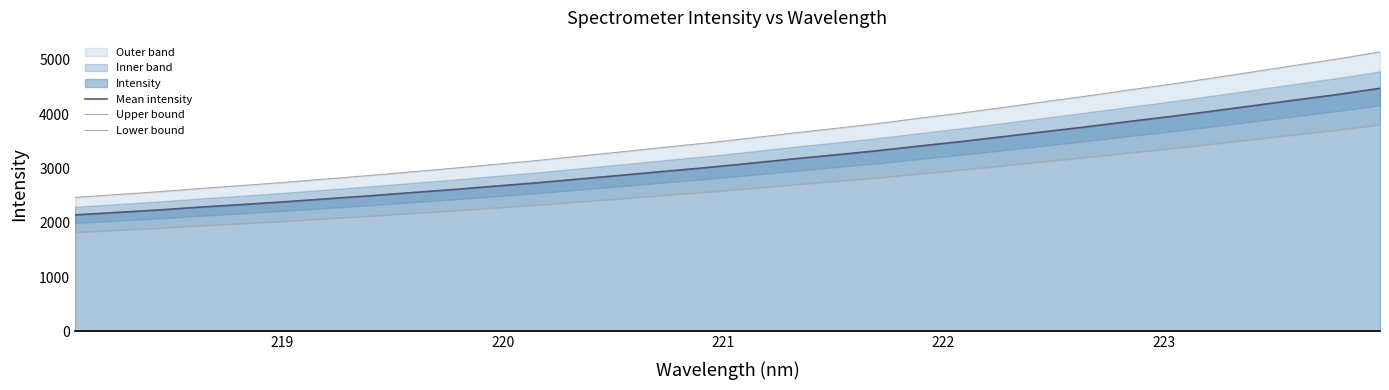

What is the sum of all Mean intensity values?

100597.4